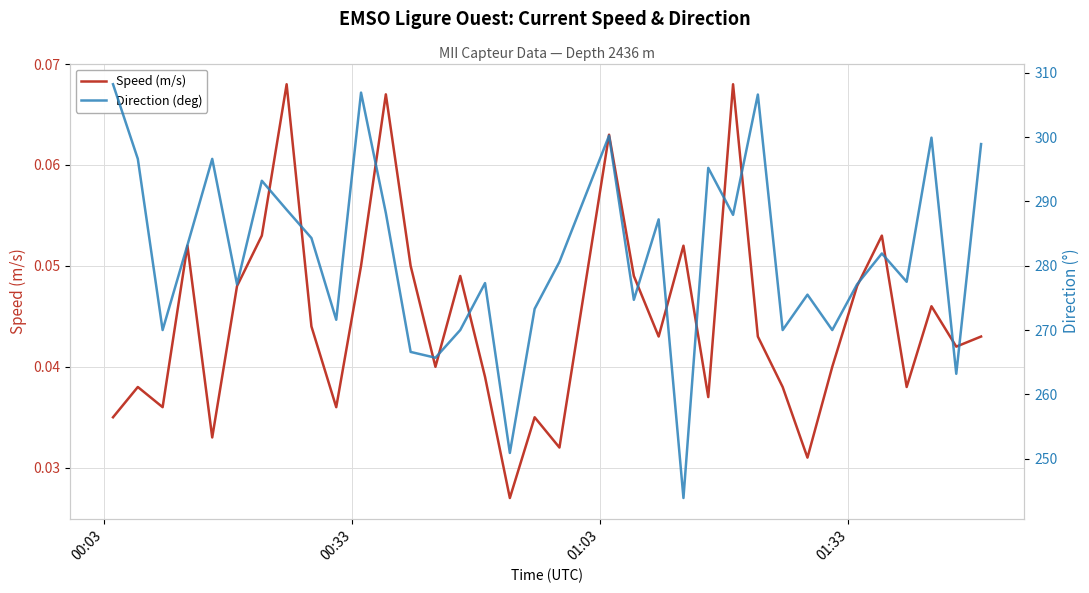

Is the value of Direction (deg) at 18 greater than the value of Speed (m/s) at 00:33?

Yes